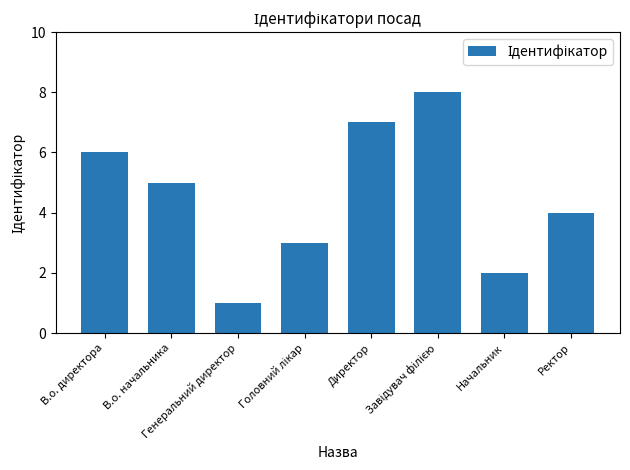

What is the sum of all values?

36